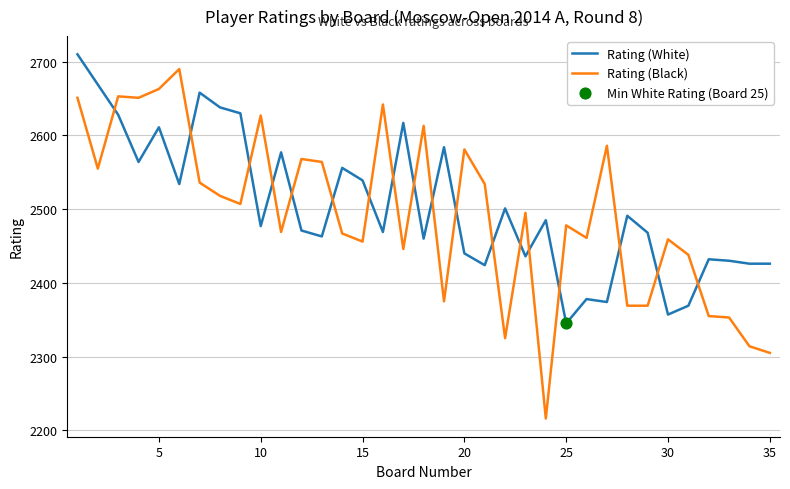

Which series has the largest range (max minus min)?

Rating (Black)